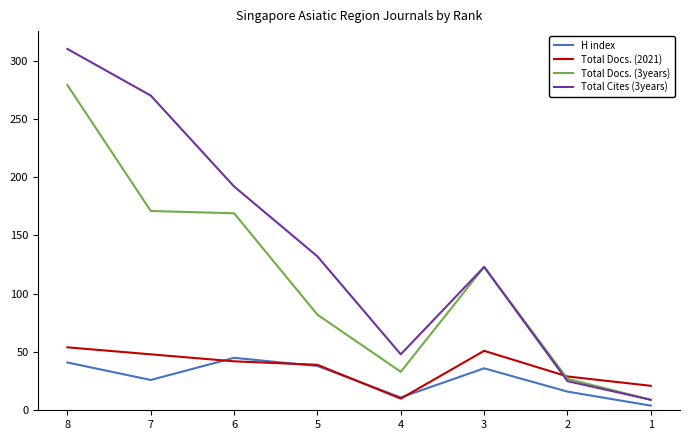

What are all the series names shown in the legend?

H index, Total Docs. (2021), Total Docs. (3years), Total Cites (3years)